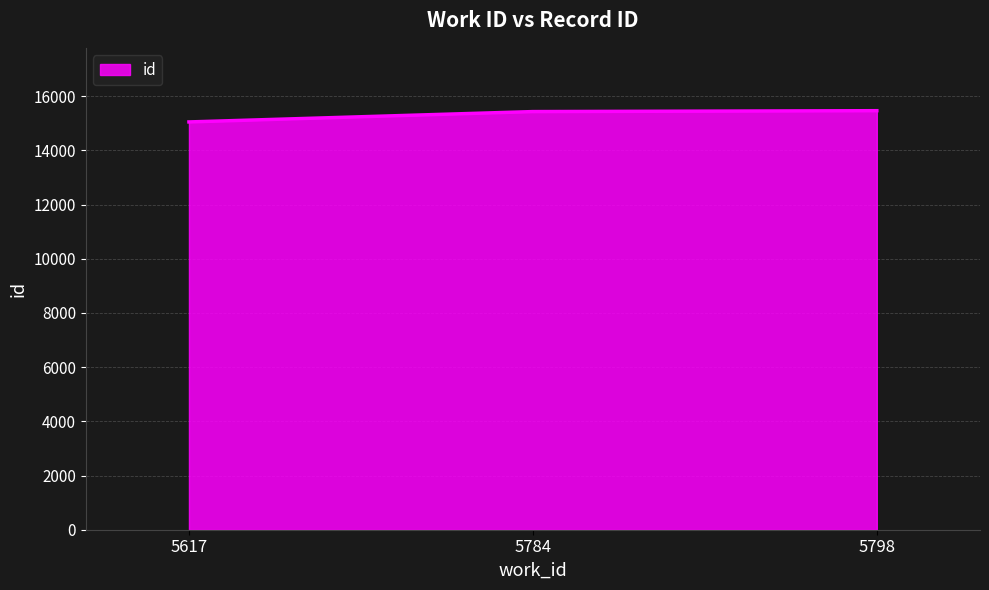

How many values are below 15432?

1